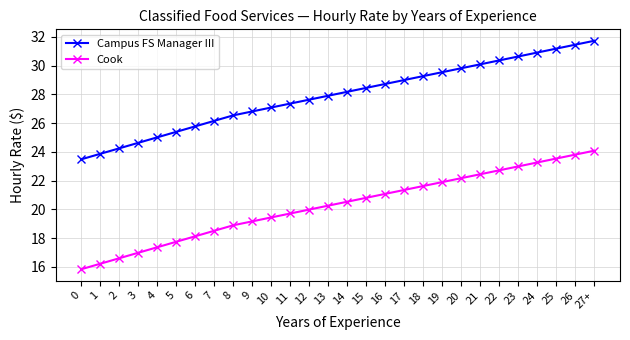

True or false: Cook has a value of 6.5 at 4.

False